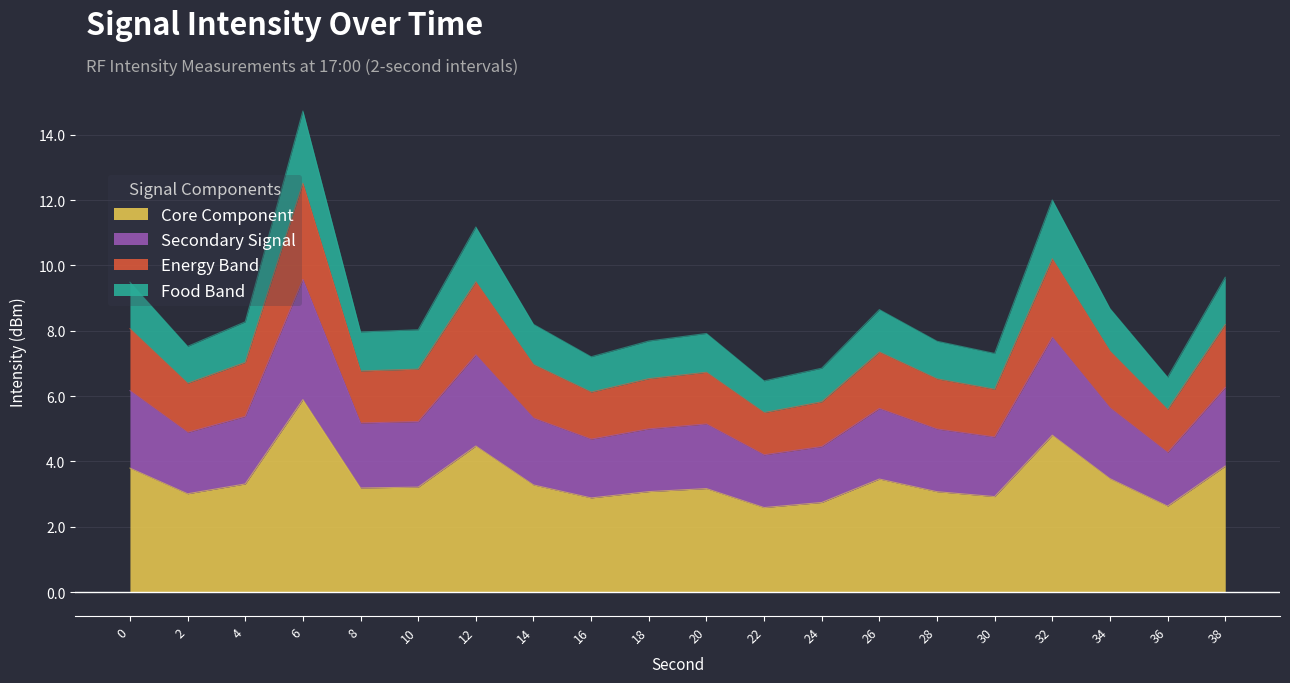

What is the approximate value at 20?

3.2